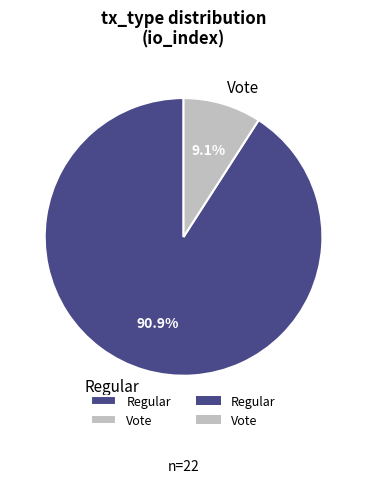

The Vote slice represents 3% of the pie. True or false?

False